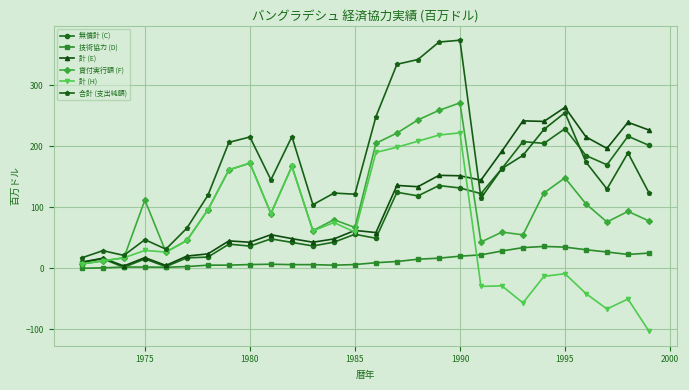

What is the maximum value shown in the chart?

373.6